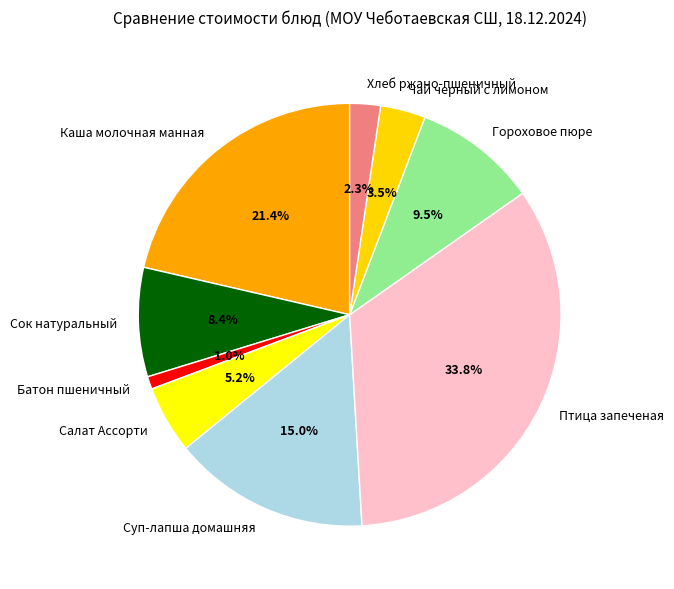

Rank the categories by value from highest to lowest.

Птица запеченая, Каша молочная манная, Суп-лапша домашняя, Гороховое пюре, Сок натуральный, Салат Ассорти, Чай черный с лимоном, Хлеб ржано-пшеничный, Батон пшеничный